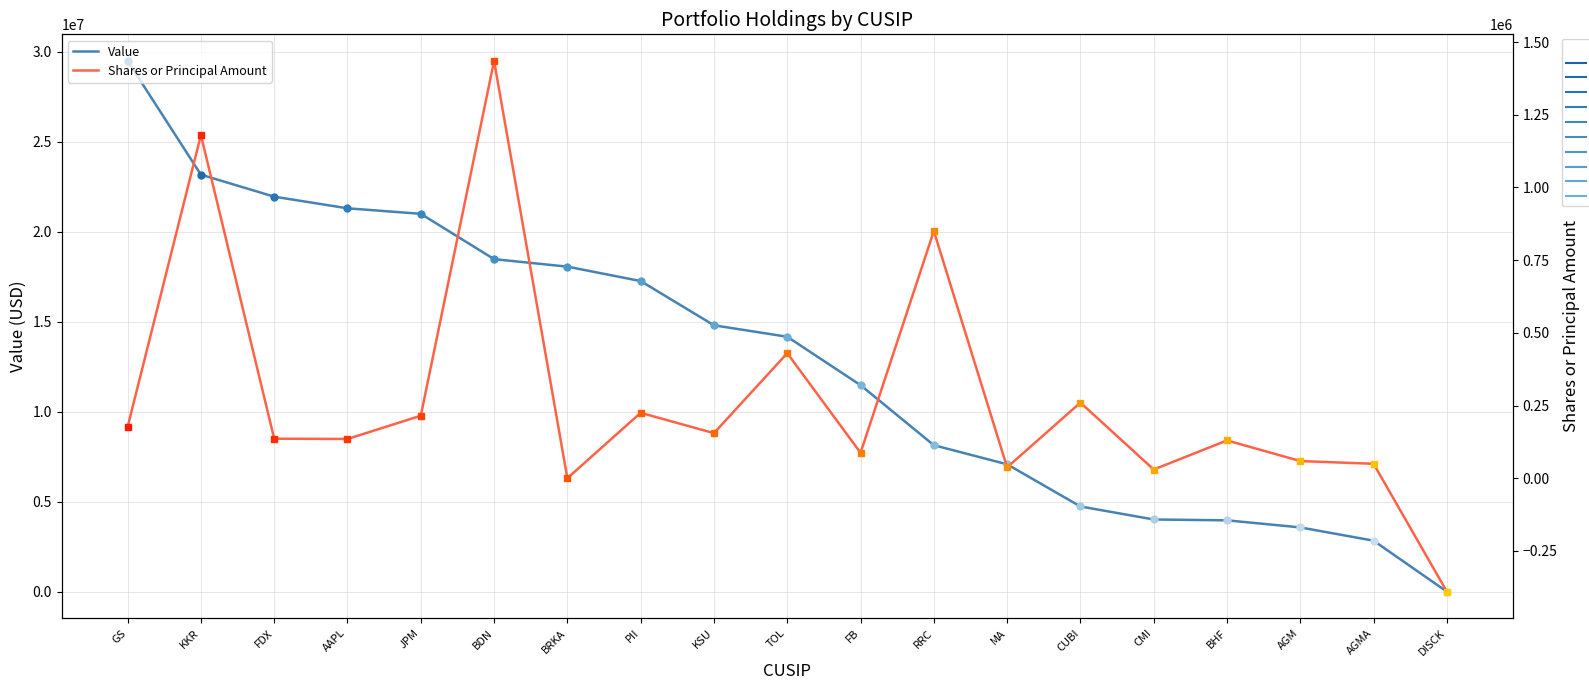

The value of Value at RRC is 8135000. True or false?

True